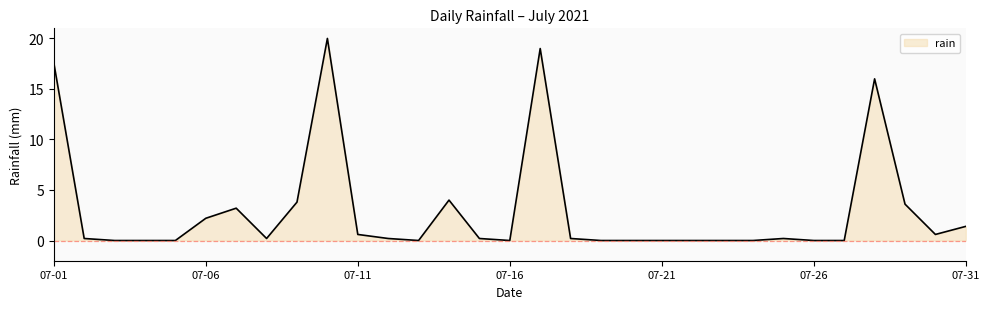

What is the difference between the maximum and minimum values?

20.0